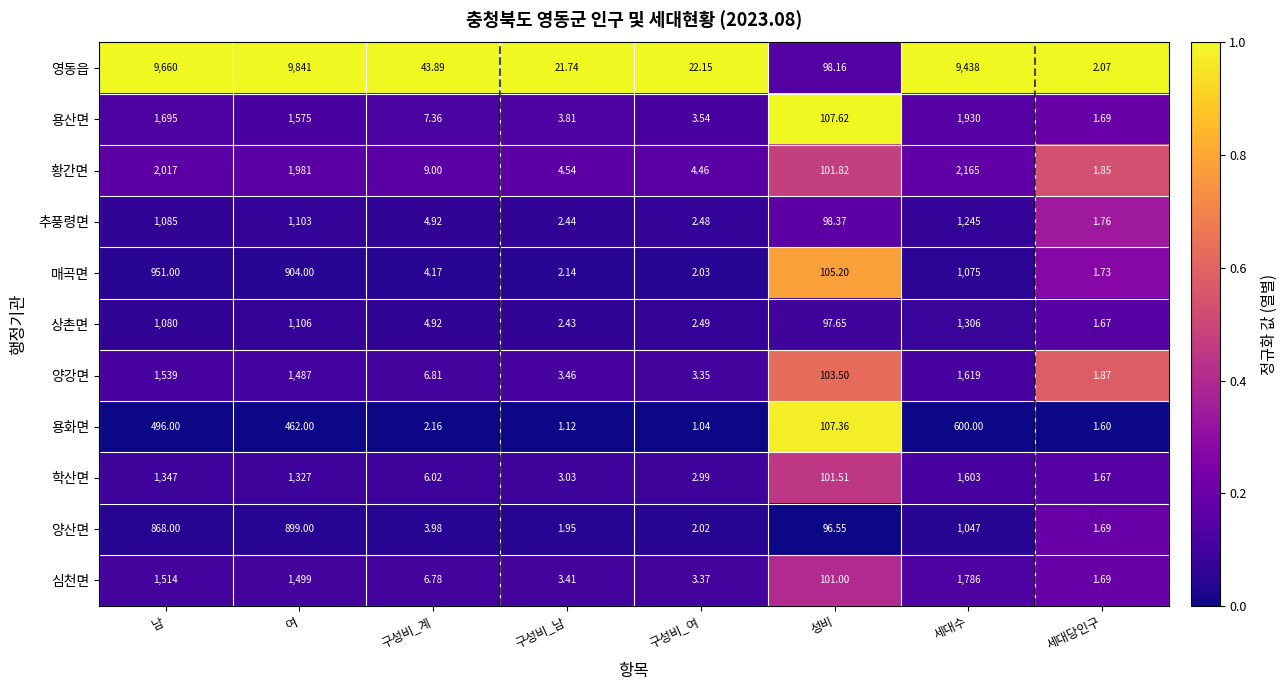

Which label corresponds to the smallest value in the chart?

구성비_여